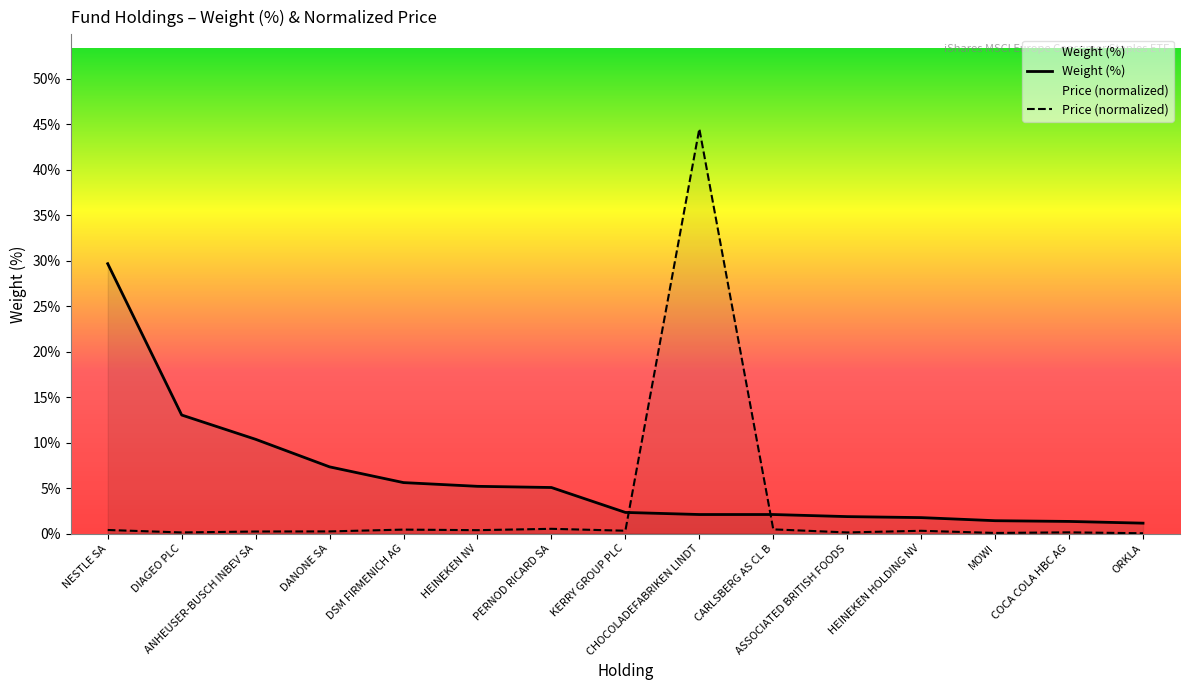

What value does the Weight (%) series have at HEINEKEN NV?

5.2